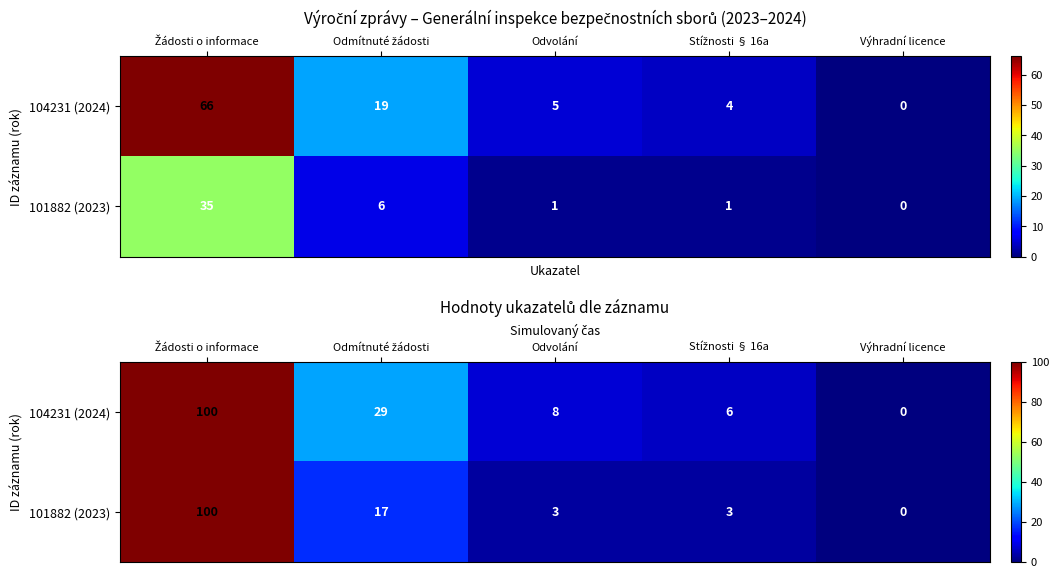

Between Žádosti o informace and Stížnosti § 16a, which series saw the biggest shift?

101882 (2023)